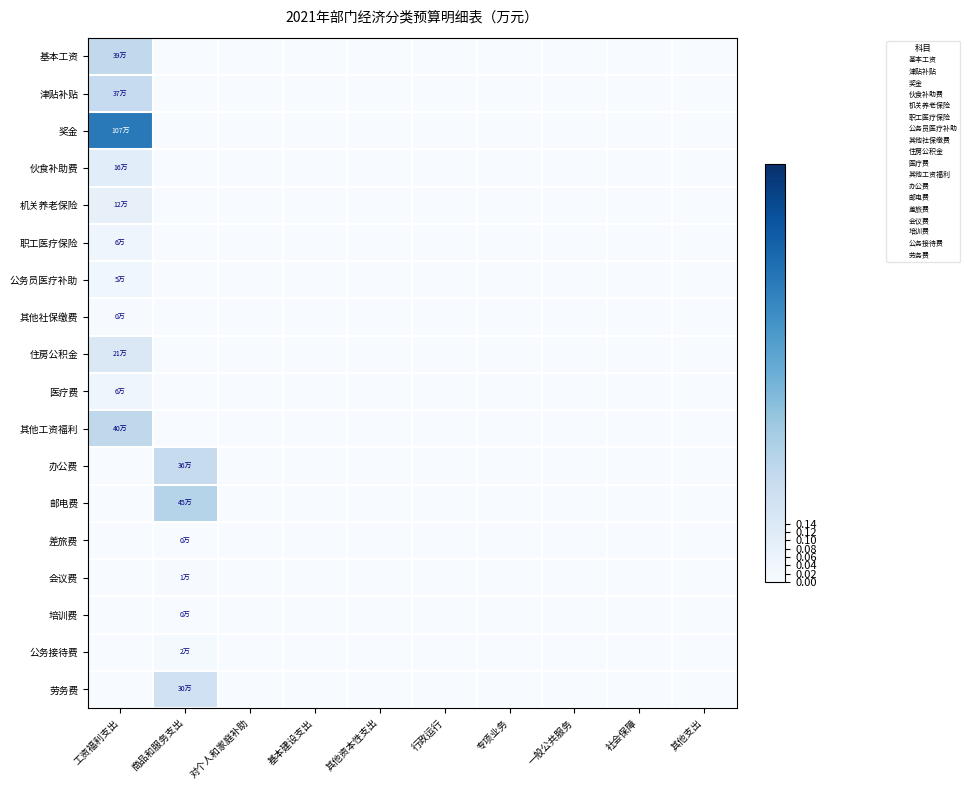

Reading left to right, list all the values displayed in this chart.

基本工资: 工资福利支出=0.3	商品和服务支出=0.0	对个人和家庭补助=0.0	基本建设支出=0.0	其他资本性支出=0.0	行政运行=0.0	专项业务=0.0	一般公共服务=0.0	社会保障=0.0	其他支出=0.0
津贴补贴: 工资福利支出=0.2	商品和服务支出=0.0	对个人和家庭补助=0.0	基本建设支出=0.0	其他资本性支出=0.0	行政运行=0.0	专项业务=0.0	一般公共服务=0.0	社会保障=0.0	其他支出=0.0
奖金: 工资福利支出=0.7	商品和服务支出=0.0	对个人和家庭补助=0.0	基本建设支出=0.0	其他资本性支出=0.0	行政运行=0.0	专项业务=0.0	一般公共服务=0.0	社会保障=0.0	其他支出=0.0
伙食补助费: 工资福利支出=0.1	商品和服务支出=0.0	对个人和家庭补助=0.0	基本建设支出=0.0	其他资本性支出=0.0	行政运行=0.0	专项业务=0.0	一般公共服务=0.0	社会保障=0.0	其他支出=0.0
机关养老保险: 工资福利支出=0.1	商品和服务支出=0.0	对个人和家庭补助=0.0	基本建设支出=0.0	其他资本性支出=0.0	行政运行=0.0	专项业务=0.0	一般公共服务=0.0	社会保障=0.0	其他支出=0.0
职工医疗保险: 工资福利支出=0.0	商品和服务支出=0.0	对个人和家庭补助=0.0	基本建设支出=0.0	其他资本性支出=0.0	行政运行=0.0	专项业务=0.0	一般公共服务=0.0	社会保障=0.0	其他支出=0.0
公务员医疗补助: 工资福利支出=0.0	商品和服务支出=0.0	对个人和家庭补助=0.0	基本建设支出=0.0	其他资本性支出=0.0	行政运行=0.0	专项业务=0.0	一般公共服务=0.0	社会保障=0.0	其他支出=0.0
其他社保缴费: 工资福利支出=0.0	商品和服务支出=0.0	对个人和家庭补助=0.0	基本建设支出=0.0	其他资本性支出=0.0	行政运行=0.0	专项业务=0.0	一般公共服务=0.0	社会保障=0.0	其他支出=0.0
住房公积金: 工资福利支出=0.1	商品和服务支出=0.0	对个人和家庭补助=0.0	基本建设支出=0.0	其他资本性支出=0.0	行政运行=0.0	专项业务=0.0	一般公共服务=0.0	社会保障=0.0	其他支出=0.0
医疗费: 工资福利支出=0.0	商品和服务支出=0.0	对个人和家庭补助=0.0	基本建设支出=0.0	其他资本性支出=0.0	行政运行=0.0	专项业务=0.0	一般公共服务=0.0	社会保障=0.0	其他支出=0.0
其他工资福利: 工资福利支出=0.3	商品和服务支出=0.0	对个人和家庭补助=0.0	基本建设支出=0.0	其他资本性支出=0.0	行政运行=0.0	专项业务=0.0	一般公共服务=0.0	社会保障=0.0	其他支出=0.0
办公费: 工资福利支出=0.0	商品和服务支出=0.2	对个人和家庭补助=0.0	基本建设支出=0.0	其他资本性支出=0.0	行政运行=0.0	专项业务=0.0	一般公共服务=0.0	社会保障=0.0	其他支出=0.0
邮电费: 工资福利支出=0.0	商品和服务支出=0.3	对个人和家庭补助=0.0	基本建设支出=0.0	其他资本性支出=0.0	行政运行=0.0	专项业务=0.0	一般公共服务=0.0	社会保障=0.0	其他支出=0.0
差旅费: 工资福利支出=0.0	商品和服务支出=0.0	对个人和家庭补助=0.0	基本建设支出=0.0	其他资本性支出=0.0	行政运行=0.0	专项业务=0.0	一般公共服务=0.0	社会保障=0.0	其他支出=0.0
会议费: 工资福利支出=0.0	商品和服务支出=0.0	对个人和家庭补助=0.0	基本建设支出=0.0	其他资本性支出=0.0	行政运行=0.0	专项业务=0.0	一般公共服务=0.0	社会保障=0.0	其他支出=0.0
培训费: 工资福利支出=0.0	商品和服务支出=0.0	对个人和家庭补助=0.0	基本建设支出=0.0	其他资本性支出=0.0	行政运行=0.0	专项业务=0.0	一般公共服务=0.0	社会保障=0.0	其他支出=0.0
公务接待费: 工资福利支出=0.0	商品和服务支出=0.0	对个人和家庭补助=0.0	基本建设支出=0.0	其他资本性支出=0.0	行政运行=0.0	专项业务=0.0	一般公共服务=0.0	社会保障=0.0	其他支出=0.0
劳务费: 工资福利支出=0.0	商品和服务支出=0.2	对个人和家庭补助=0.0	基本建设支出=0.0	其他资本性支出=0.0	行政运行=0.0	专项业务=0.0	一般公共服务=0.0	社会保障=0.0	其他支出=0.0